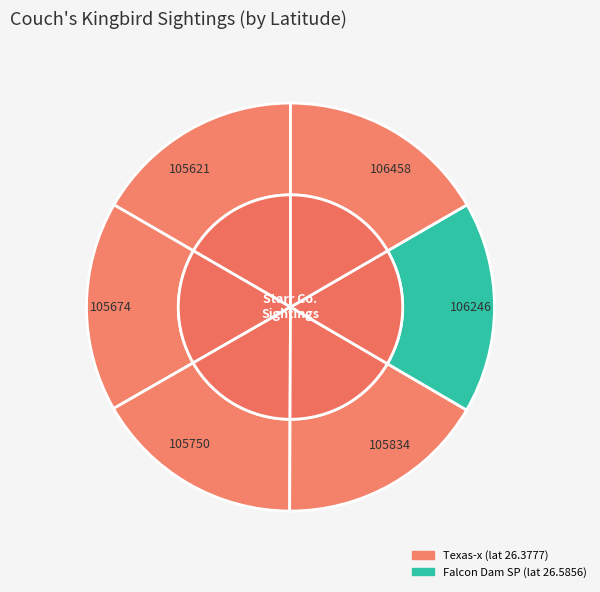

To the nearest percent, what is the average slice percentage?

17%